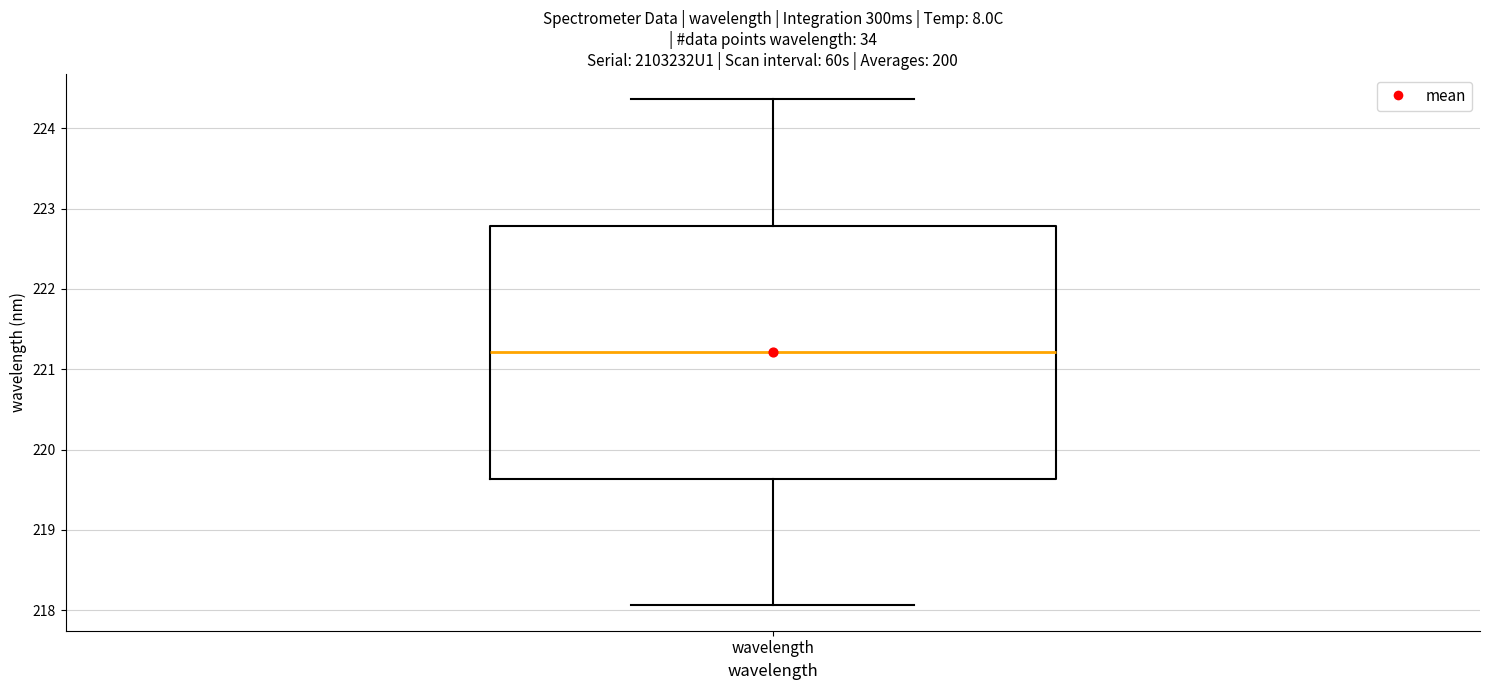

Read this box plot against the y-axis: the position of the median line, the range covered by the box, and the ends of both whiskers. The values are not printed on the chart, so give them approximately, as read against the axis.

median 221.2, box 219.6 to 222.8, whiskers 218.1 to 224.4